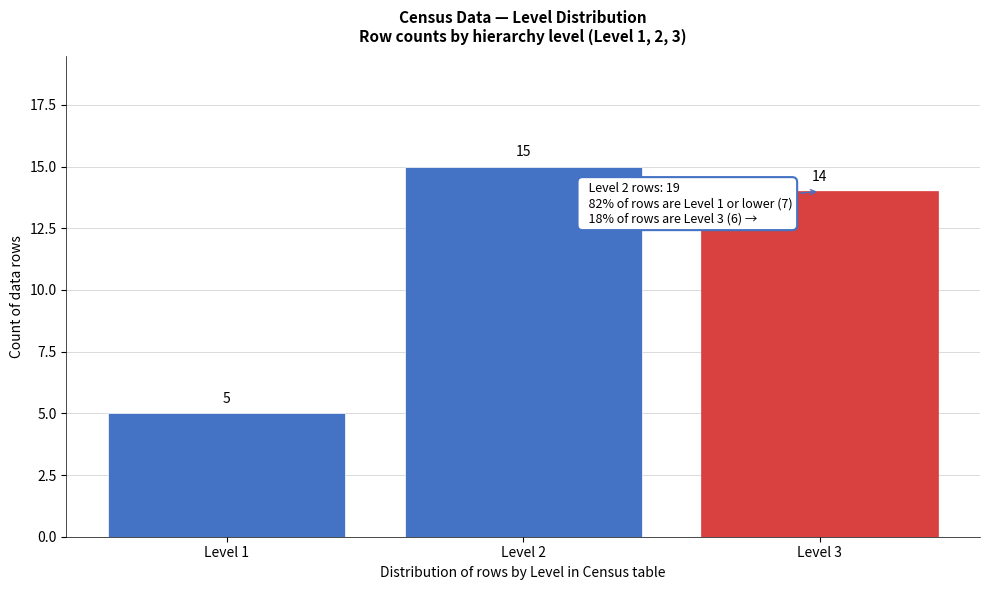

Reading left to right, extract all data points from this chart.

Level 1=5	Level 2=15	Level 3=14